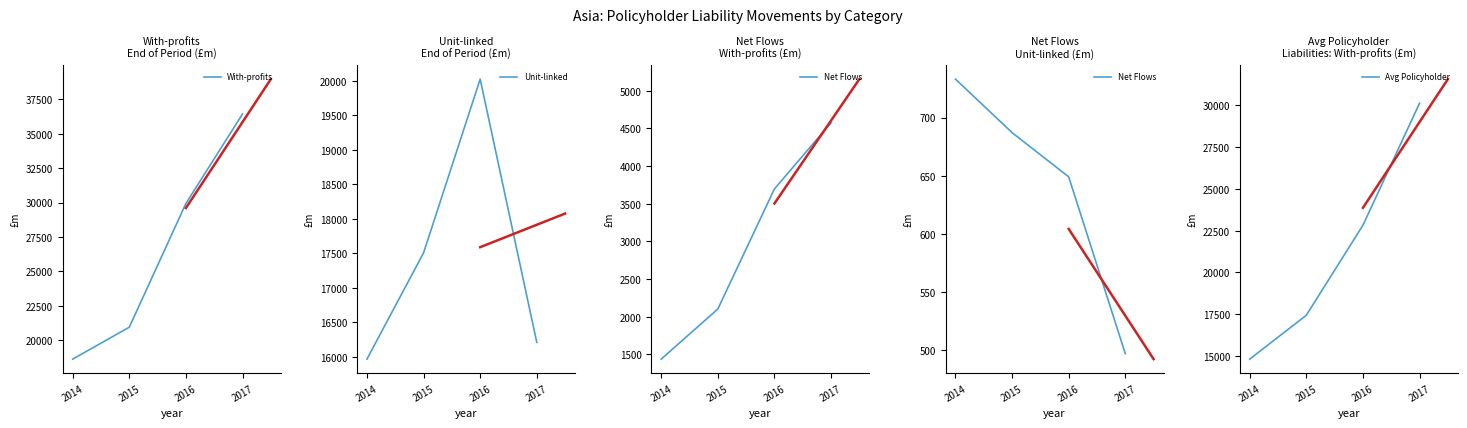

Rank the series at 2015 from highest to lowest value.

With-profits, Unit-linked, Avg Policyholder, Net Flows